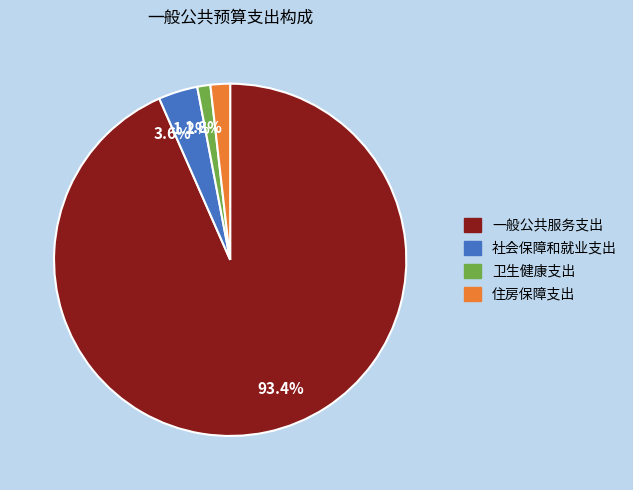

What is the smallest slice in the pie chart?

1.2%